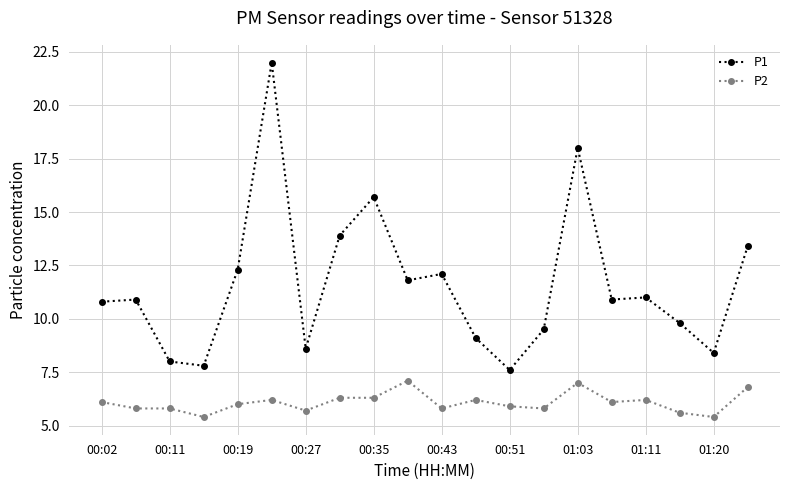

Rank the series by their maximum value, from lowest to highest.

P2, P1